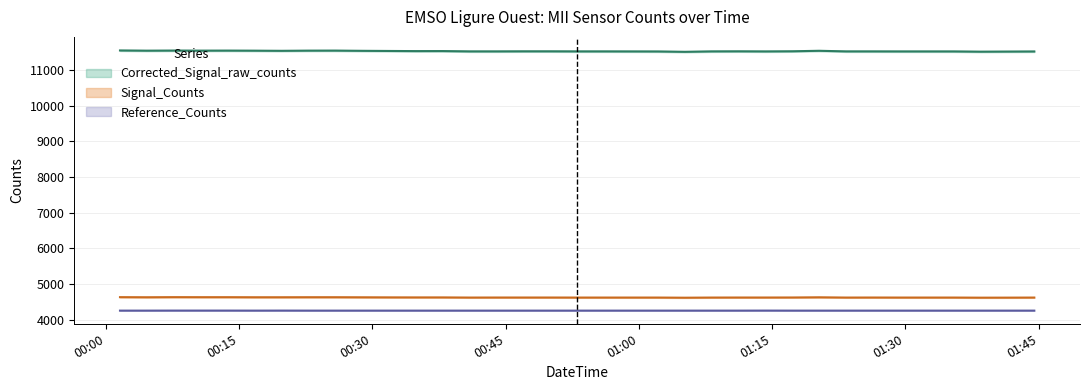

True or false: Corrected_Signal_raw_counts and Reference_Counts intersect in this chart.

False